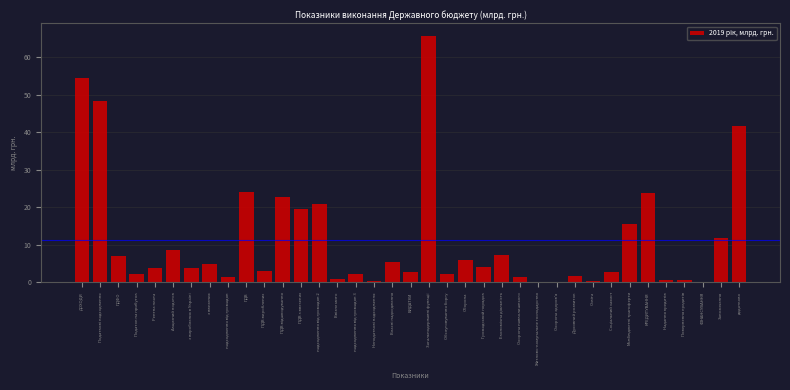

What is the greatest value displayed?

65.8